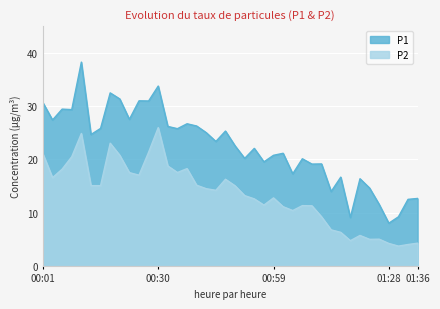

What is the maximum value shown in the chart?

38.2